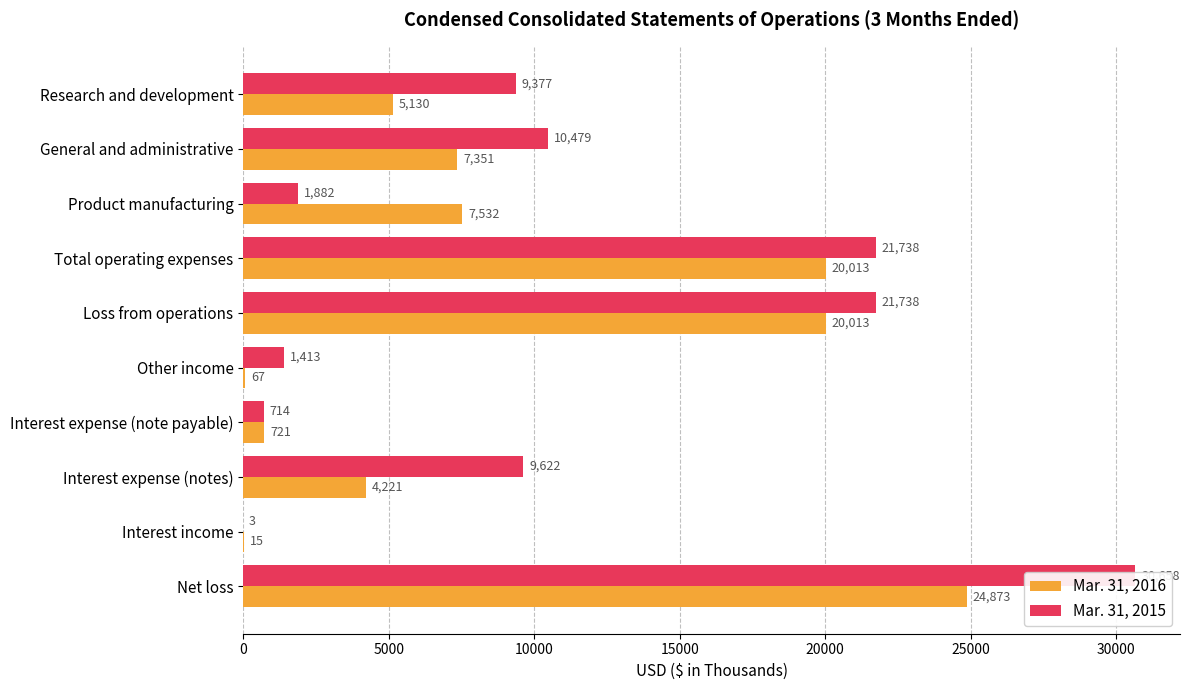

Reading right to left, what are all the values shown in this chart?

Mar. 31, 2016: 24873	15	4221	721	67	20013	20013	7532	7351	5130
Mar. 31, 2015: 30658	3	9622	714	1413	21738	21738	1882	10479	9377